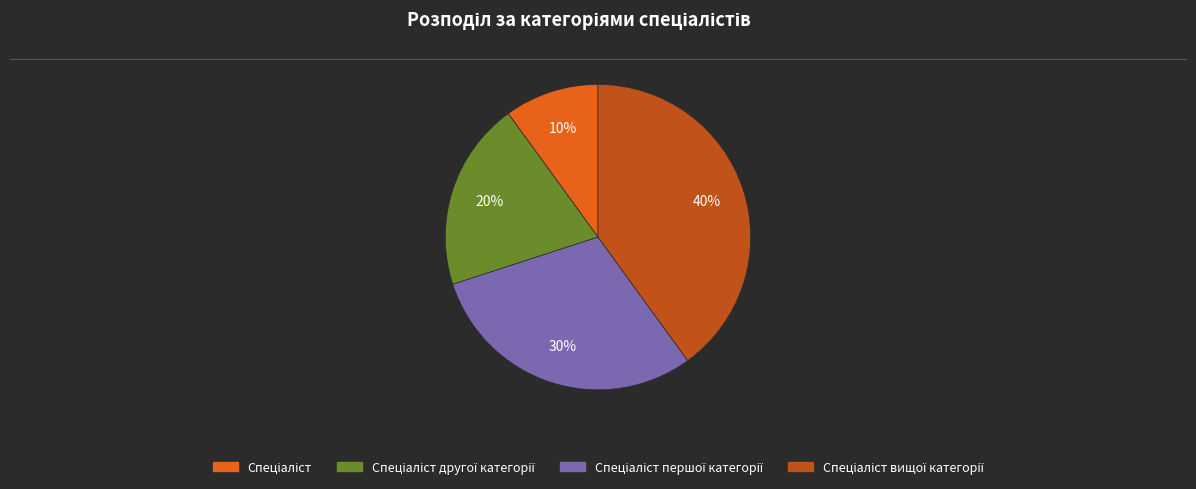

Is there a majority slice in this chart?

No